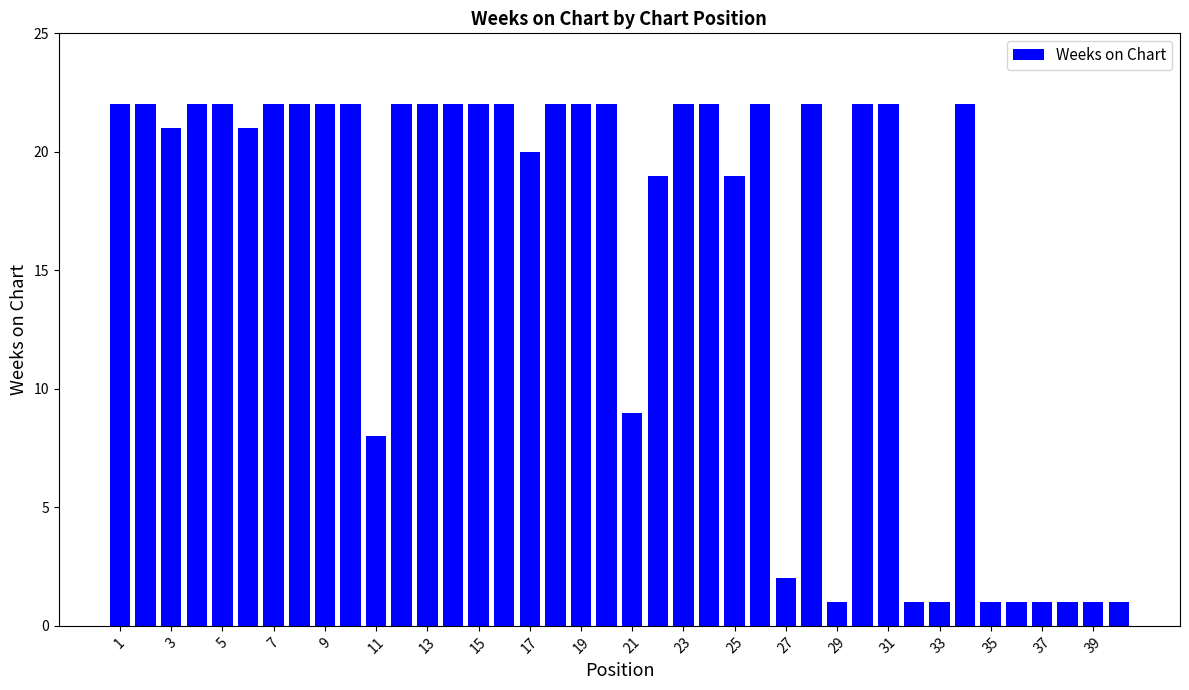

What is the greatest value displayed?

22